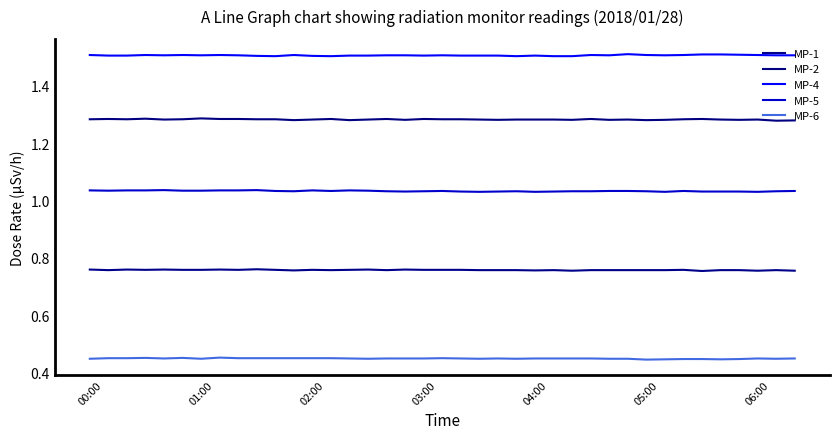

Does the chart have visible grid lines?

No